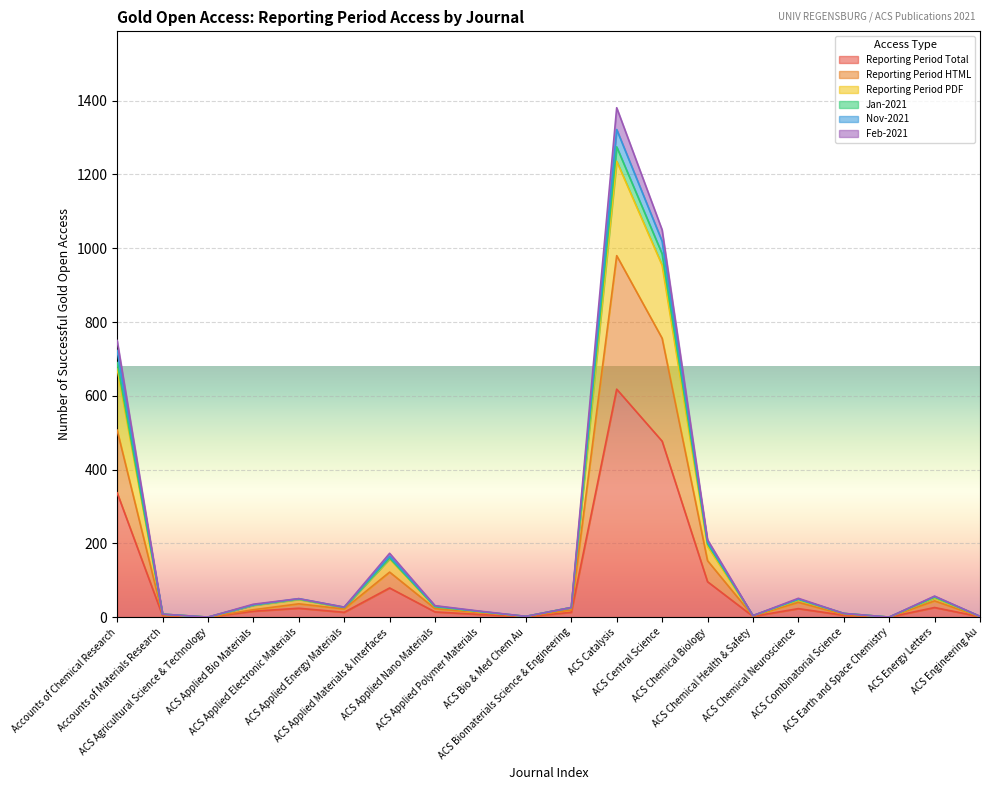

At which label does Jan-2021 first exceed 28?

Accounts of Chemical Research